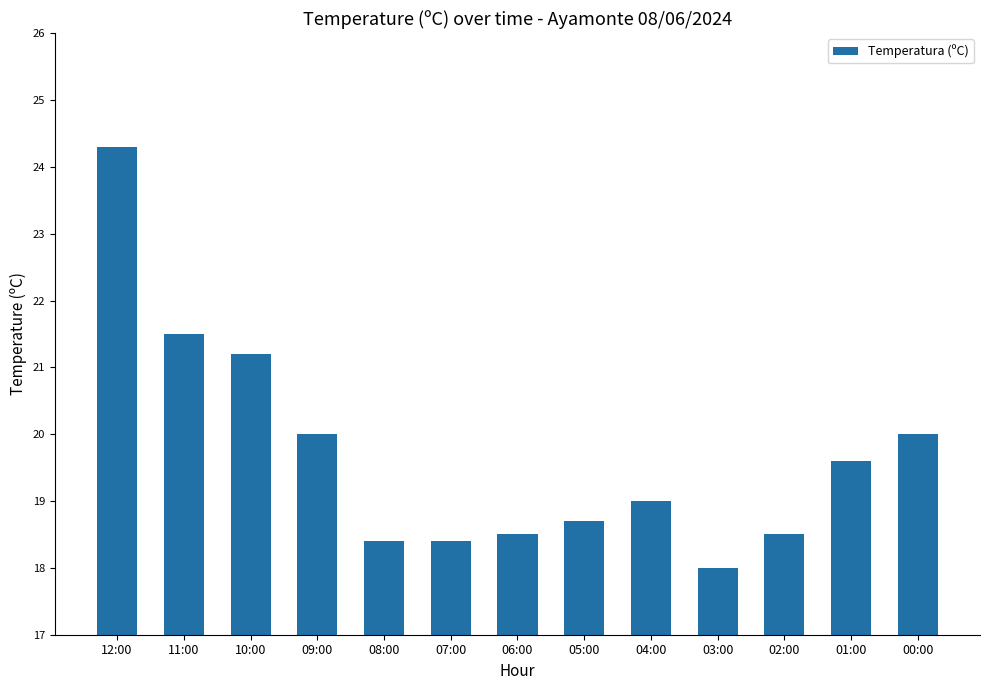

Is it true that the value at 02:00 is 18.5?

True